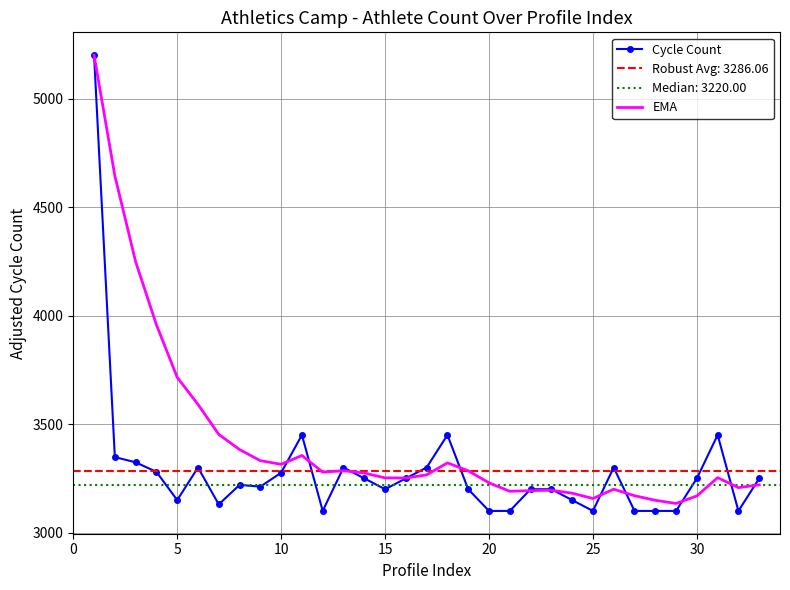

Read the Cycle Count value at 20.

3100.0